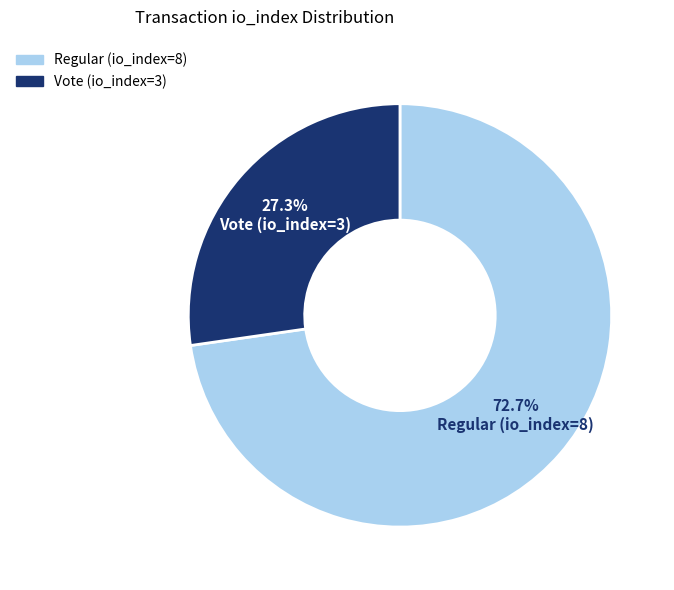

To the nearest percent, what is the difference between the Regular (io_index=8) and Vote (io_index=3) slice percentages?

45%